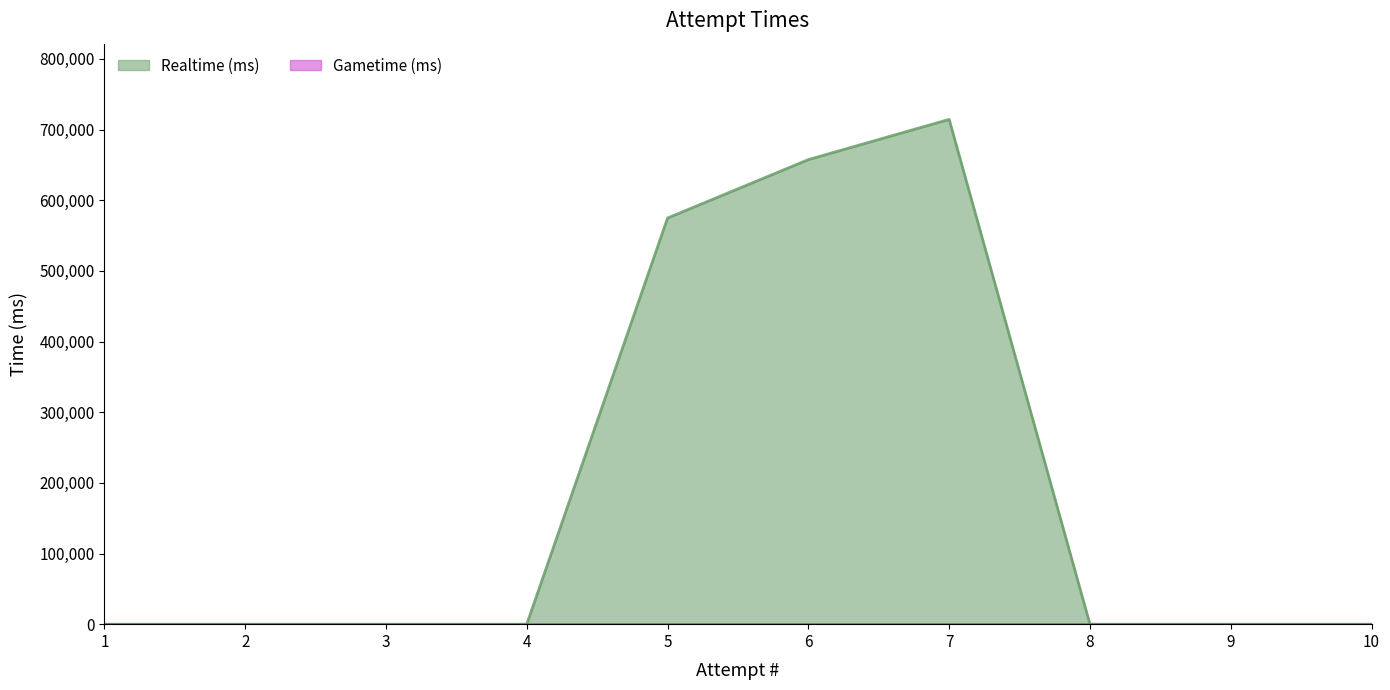

List the labels in order of value, smallest first.

1, 2, 3, 4, 8, 9, 10, 5, 6, 7